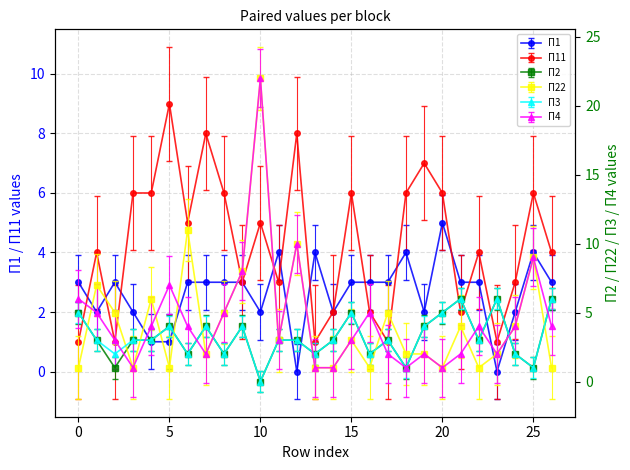

Does the chart display data point markers on the line(s)?

Yes